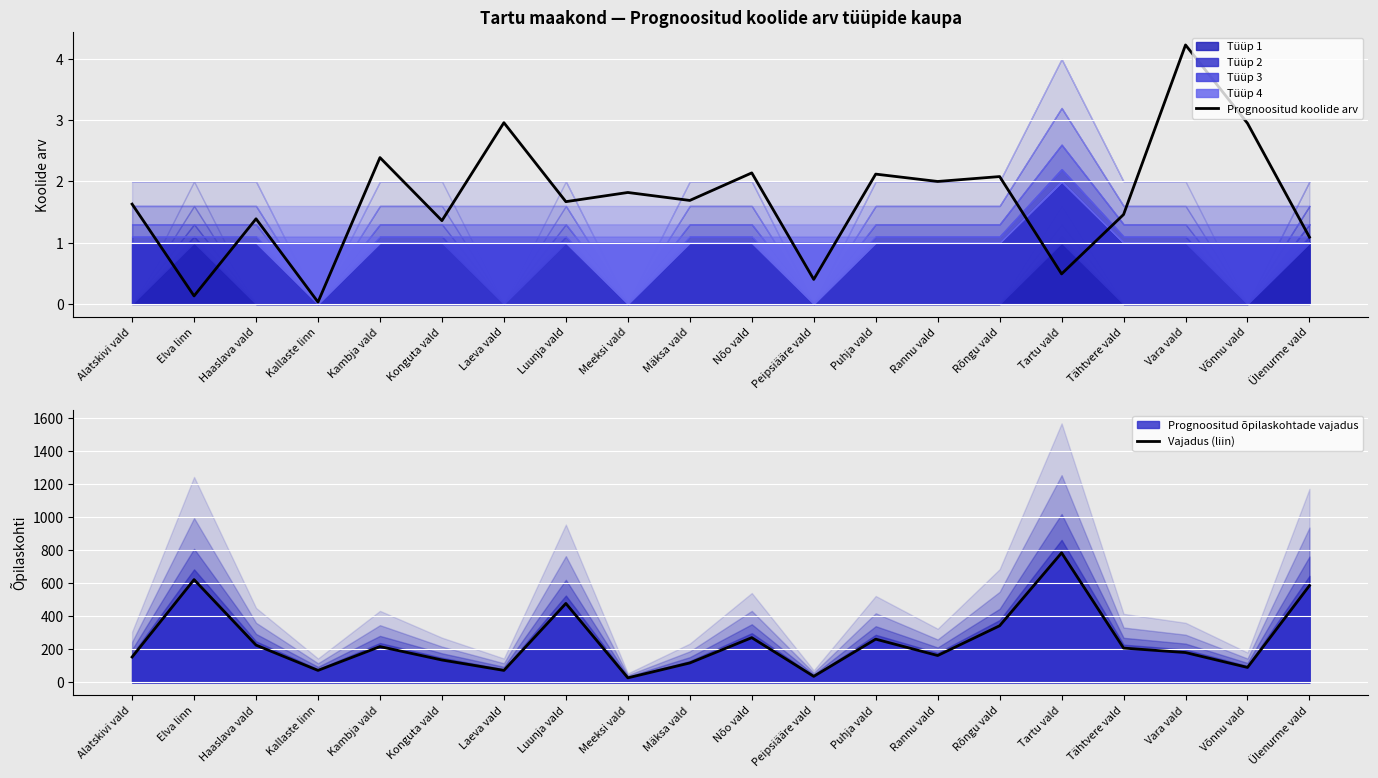

Is the value of Prognoositud koolide arv at Võnnu vald greater than the value of Vajadus (liin) at Tartu vald?

No